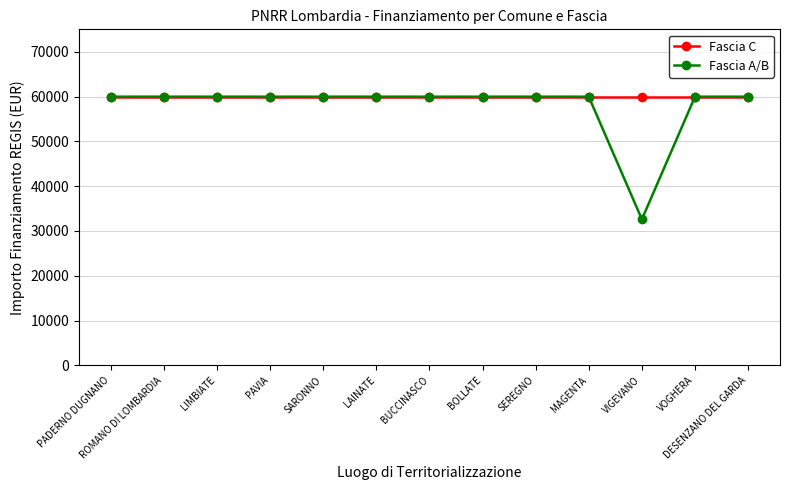

Reading left to right, transcribe all the data shown in this chart.

Fascia C: PADERNO DUGNANO=59966	ROMANO DI LOMBARDIA=59966	LIMBIATE=59966	PAVIA=59966	SARONNO=59966	LAINATE=59966	BUCCINASCO=59966	BOLLATE=59966	SEREGNO=59966	MAGENTA=59966	VIGEVANO=59966	VOGHERA=59966	DESENZANO DEL GARDA=59966
Fascia A/B: PADERNO DUGNANO=59966	ROMANO DI LOMBARDIA=59966	LIMBIATE=59966	PAVIA=59966	SARONNO=59966	LAINATE=59966	BUCCINASCO=59966	BOLLATE=59966	SEREGNO=59966	MAGENTA=59966	VIGEVANO=32589	VOGHERA=59966	DESENZANO DEL GARDA=59966